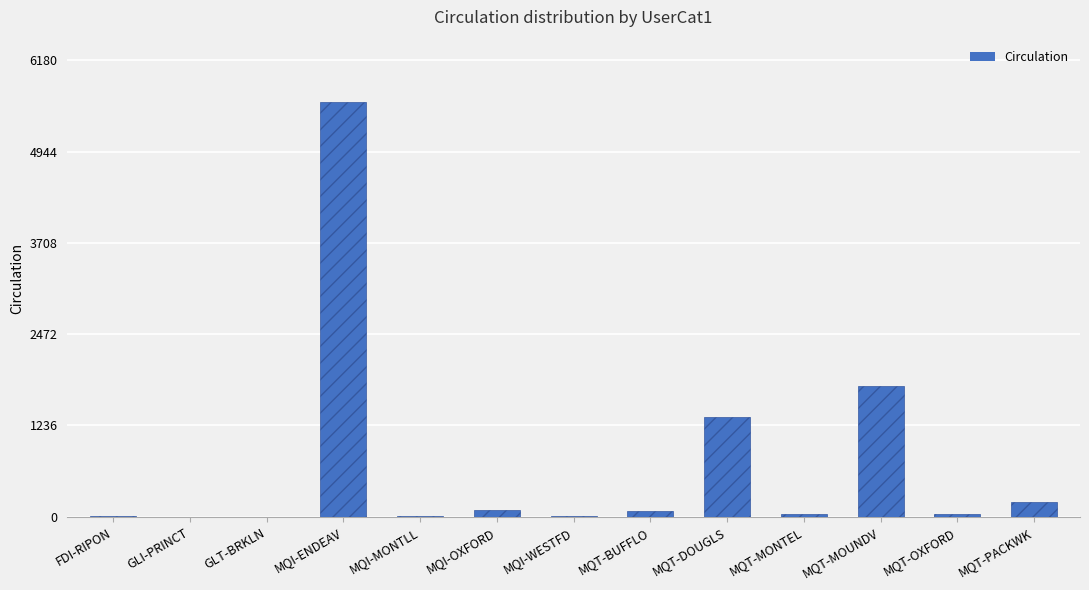

What value does the data have at MQT-OXFORD, to the nearest 50?

50